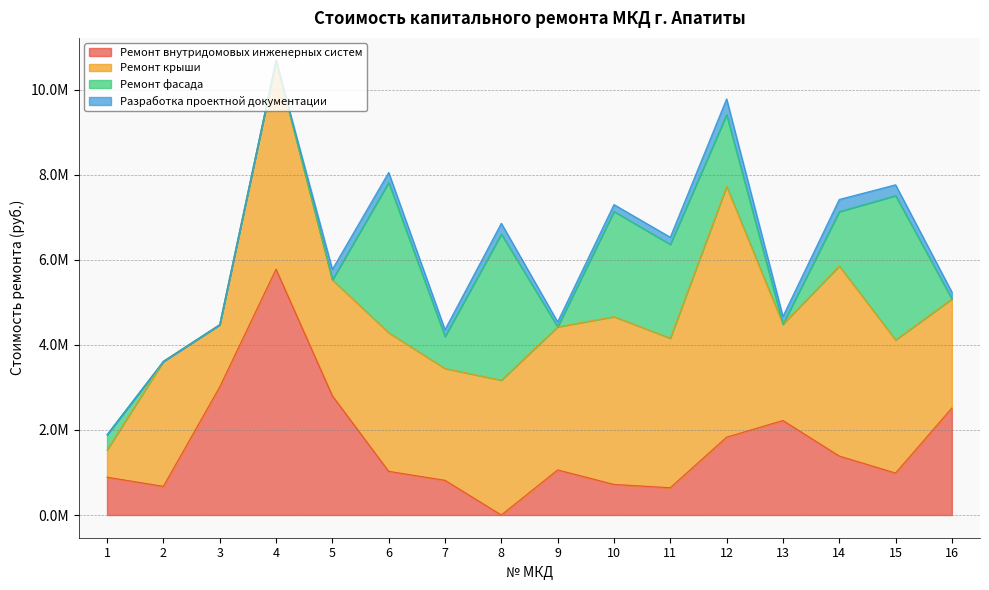

Where is Ремонт внутридомовых инженерных систем nearest to the value 2891757?

5